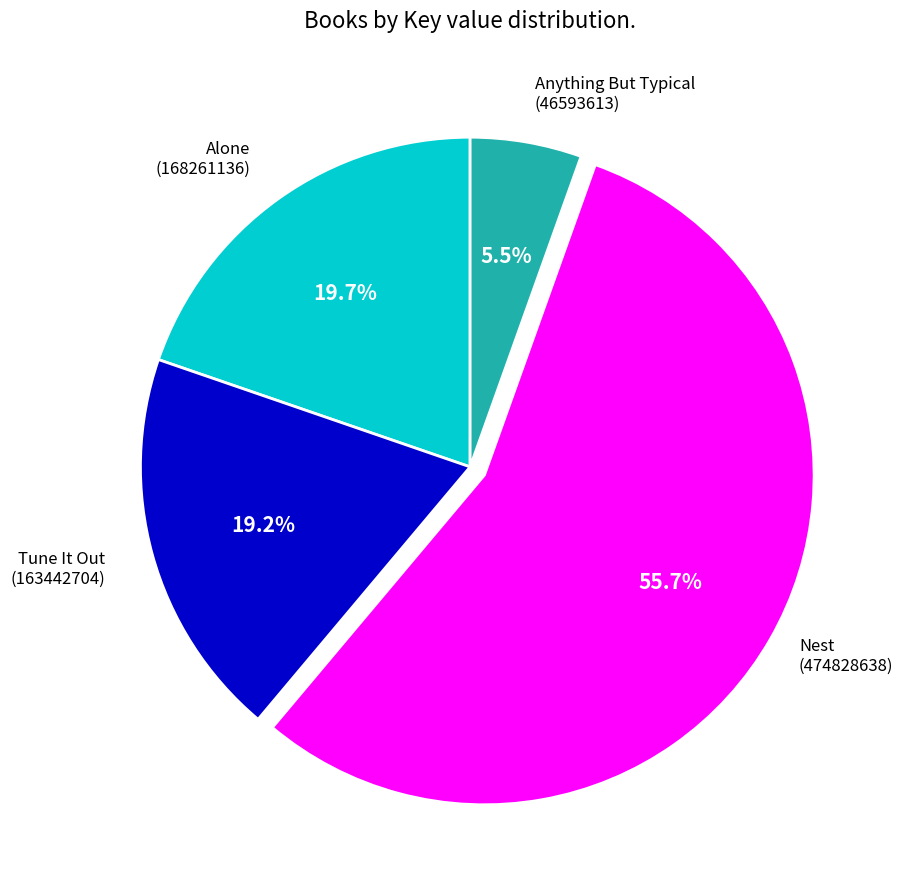

Is there a majority slice in this chart?

Yes